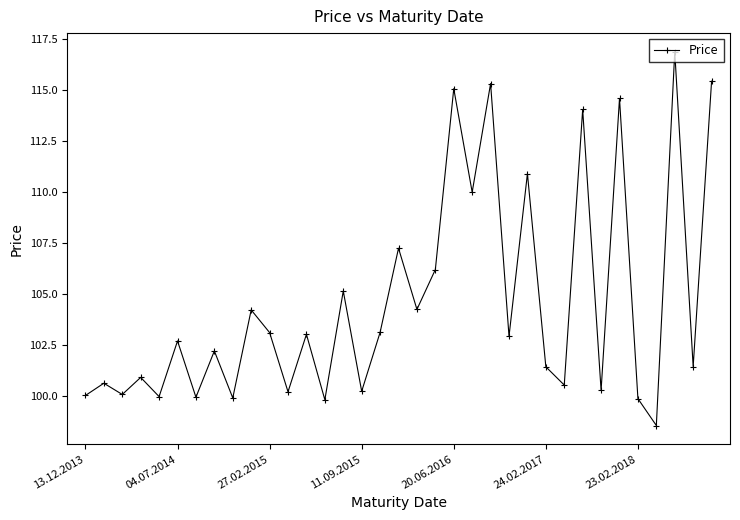

How many interior local peaks (higher than both neighbors) does the data have?

14